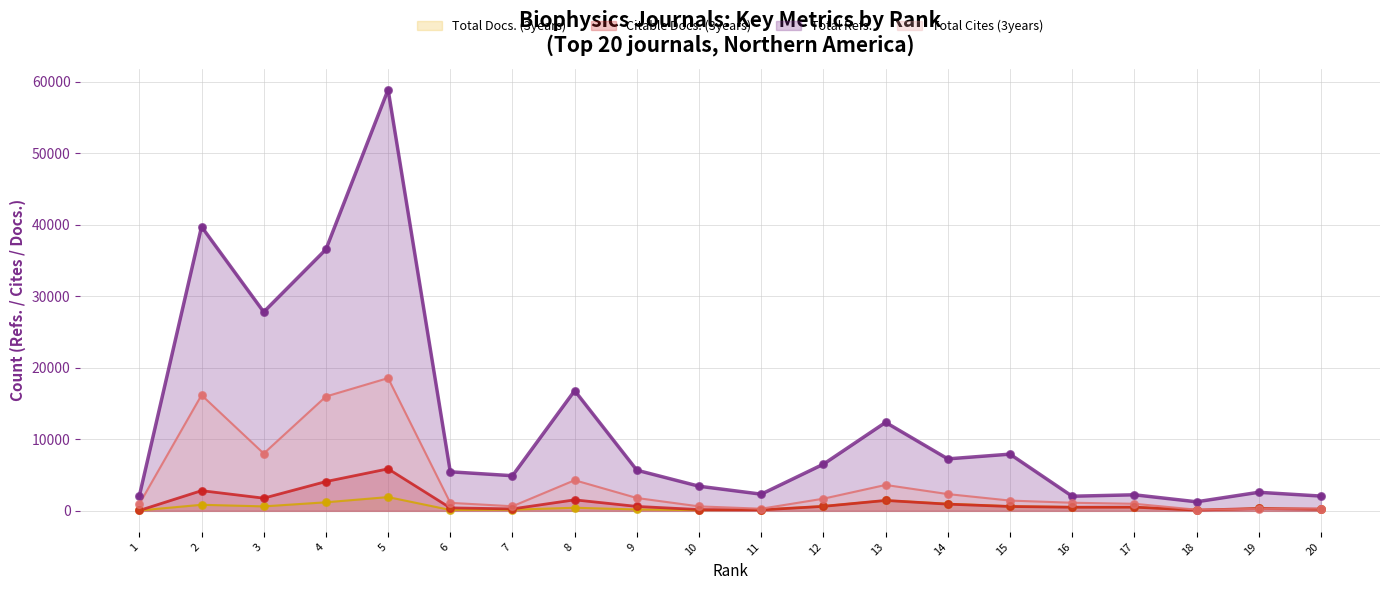

What are all the series names shown in the legend?

Total Docs. (3years), Citable Docs. (3years), Total Refs., Total Cites (3years)